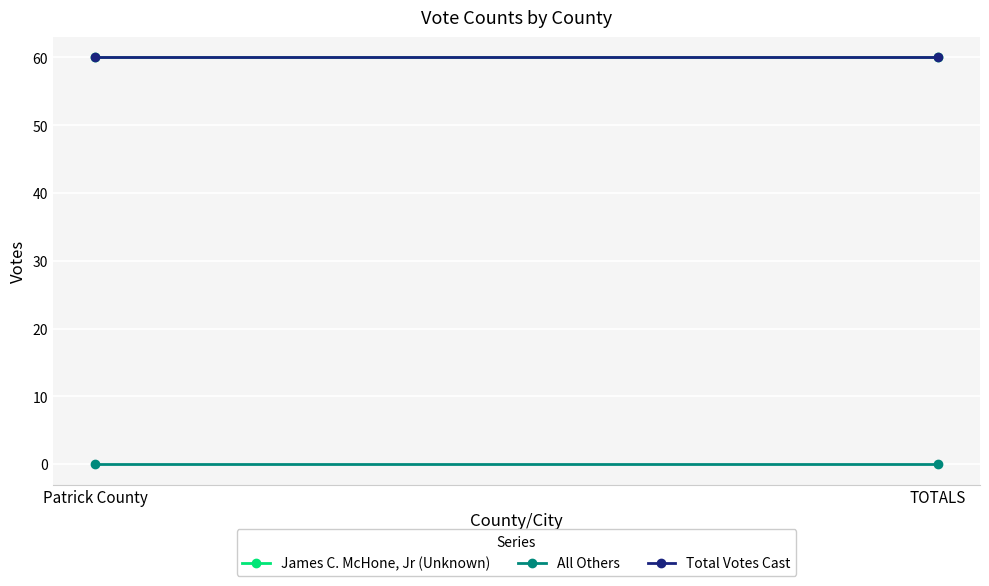

Which label corresponds to the smallest value in the chart?

Patrick County